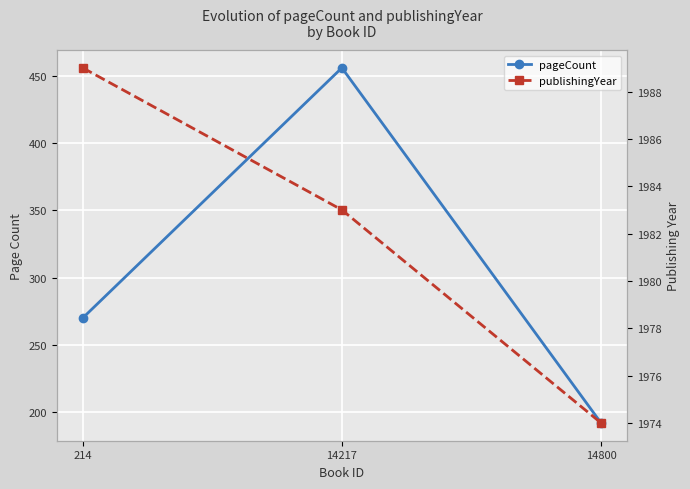

What is the difference between the pageCount values at 214 and 14217?

186